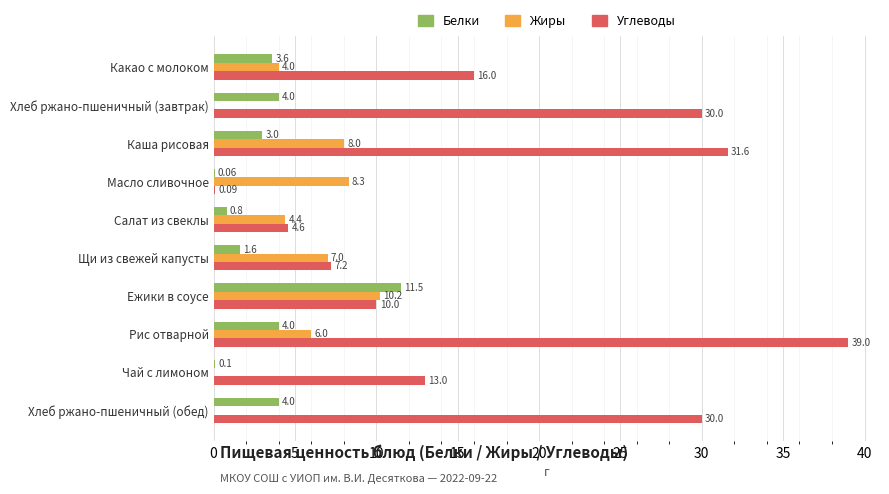

What is the sum of all Белки values?

32.7